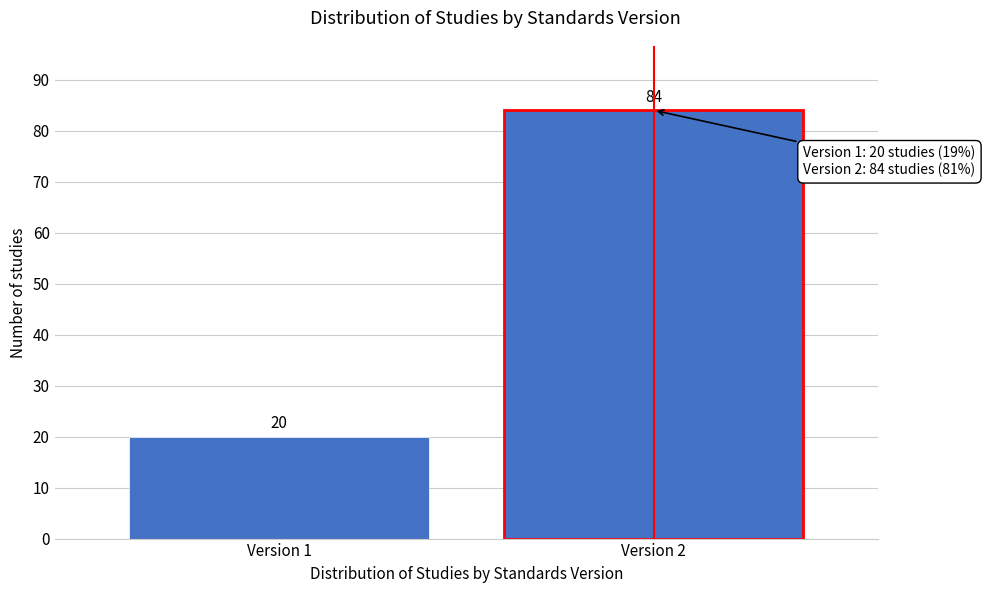

Reading right to left, list all the values displayed in this chart.

Version 2=84	Version 1=20